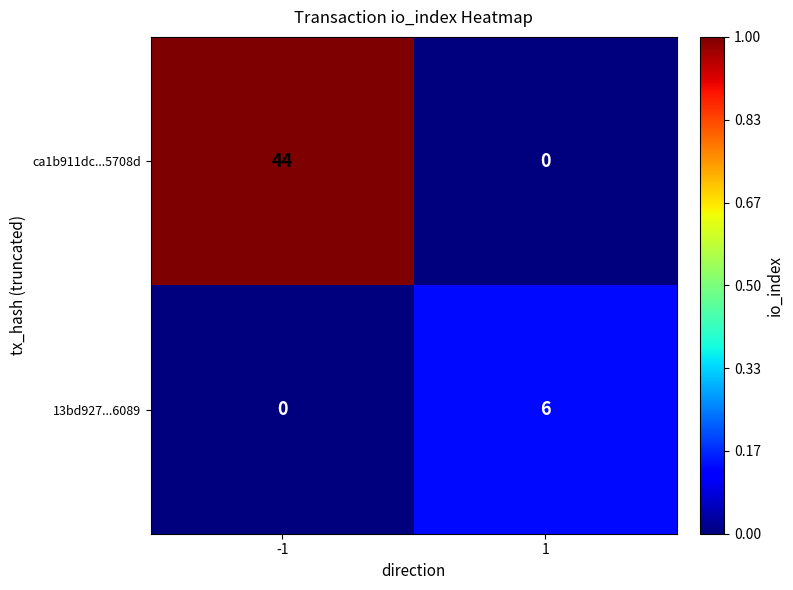

Rank the series by their maximum value, from highest to lowest.

ca1b911dc...5708d, 13bd927...6089